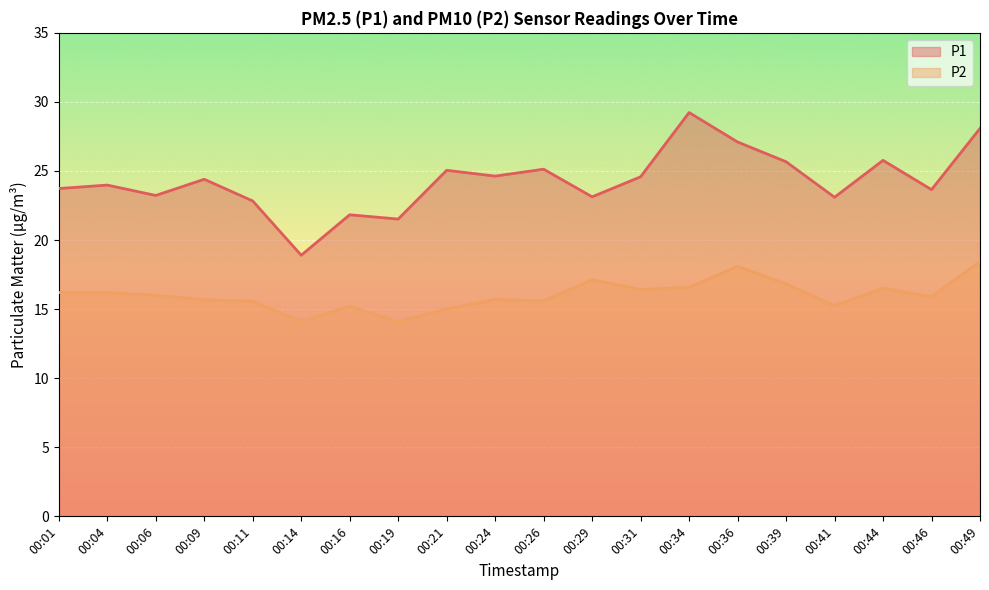

Reading right to left, extract all data points from this chart.

P1: 00:49=28.1	00:46=23.6	00:44=25.8	00:41=23.1	00:39=25.7	00:36=27.1	00:34=29.2	00:31=24.6	00:29=23.1	00:26=25.1	00:24=24.6	00:21=25.1	00:19=21.5	00:16=21.8	00:14=18.9	00:11=22.8	00:09=24.4	00:06=23.2	00:04=24.0	00:01=23.7
P2: 00:49=18.4	00:46=15.9	00:44=16.5	00:41=15.2	00:39=16.8	00:36=18.1	00:34=16.6	00:31=16.4	00:29=17.1	00:26=15.6	00:24=15.7	00:21=15.0	00:19=14.1	00:16=15.2	00:14=14.1	00:11=15.6	00:09=15.7	00:06=16.0	00:04=16.2	00:01=16.2